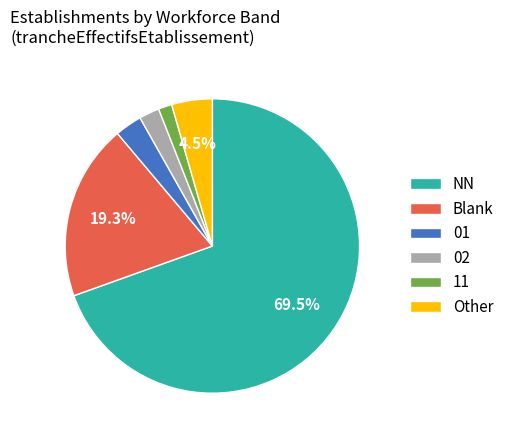

Is the sum of 02 and NN greater than half?

Yes